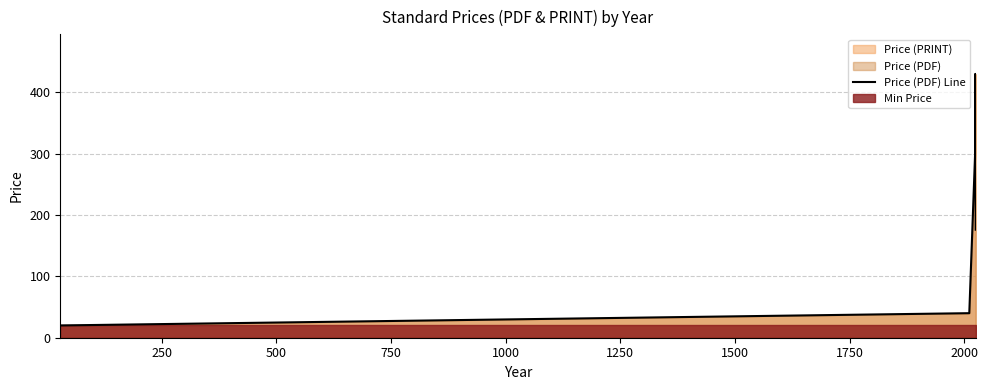

The chart shows a value of 211.6 at 500. True or false?

False